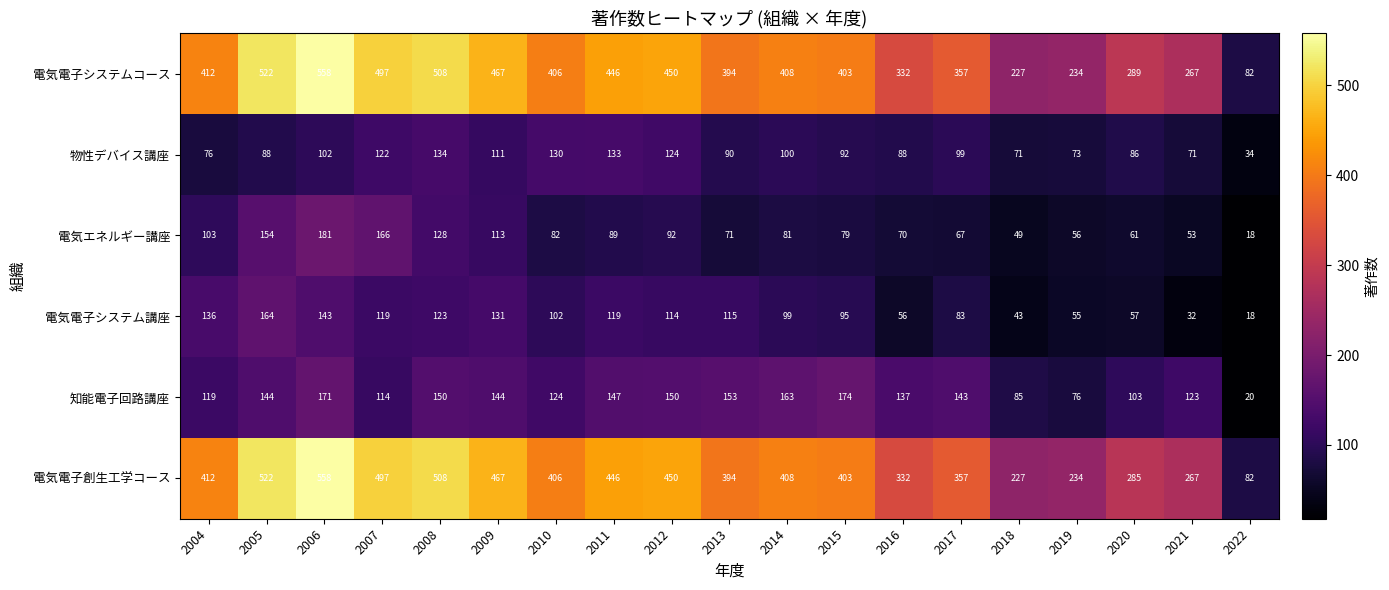

What is the difference between the highest and lowest values at 2014?

327